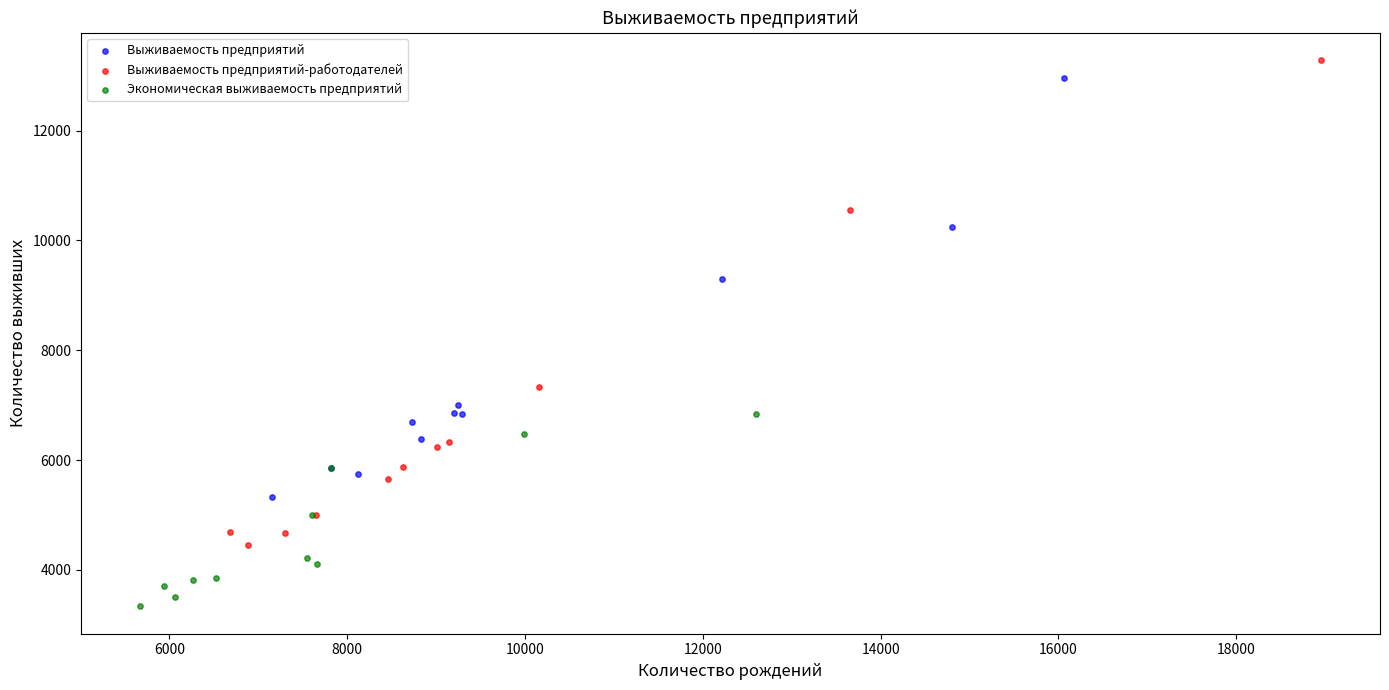

Which series contains the lowest Y value?

Экономическая выживаемость предприятий